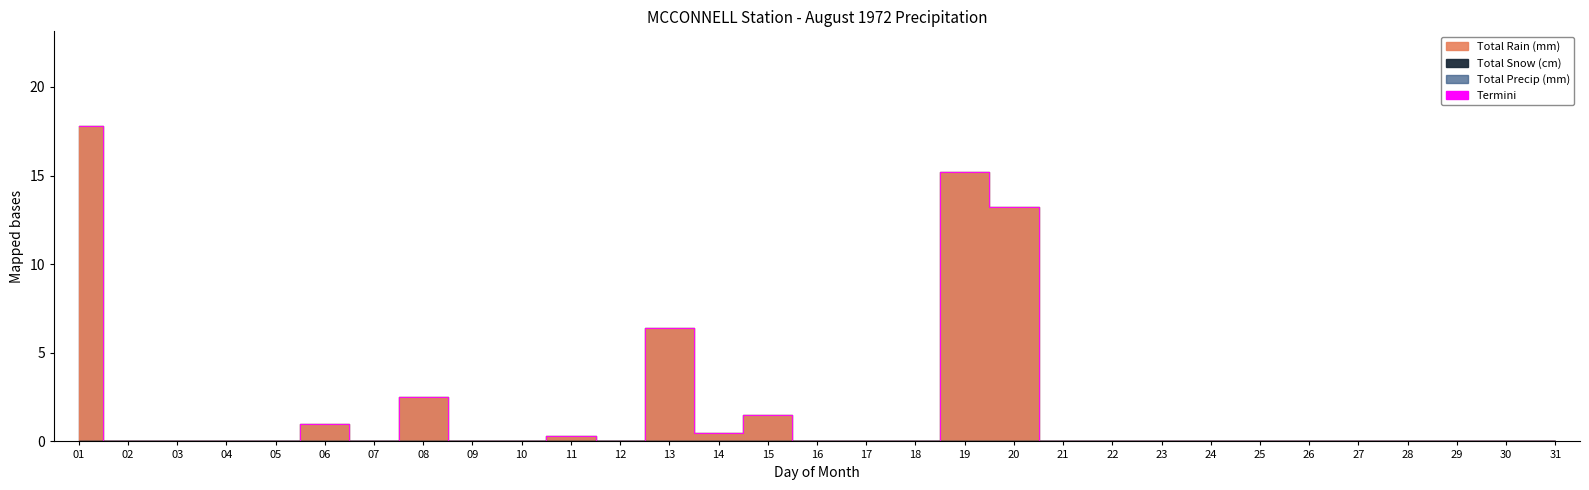

At which label is Total Precip (mm) closest to 8?

13